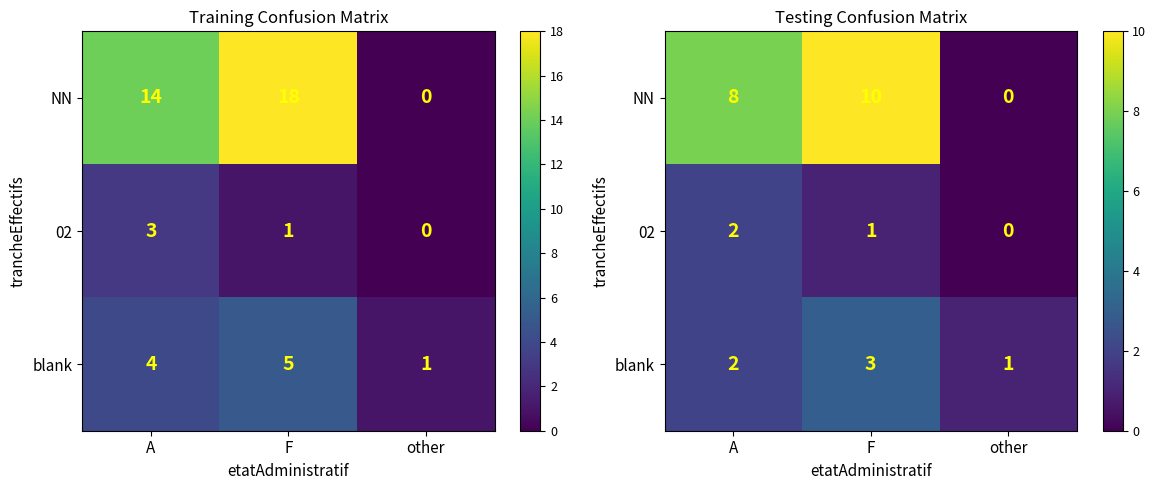

At which label is NN closest to 5?

A